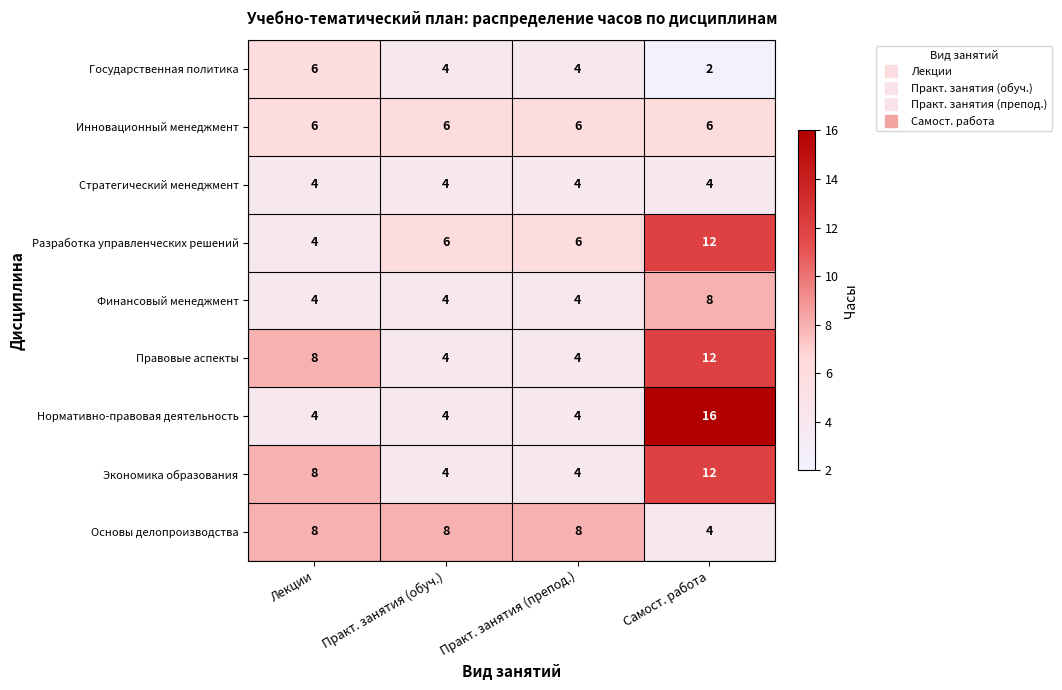

What value does the Государственная политика series have at Практ. занятия (препод.)?

4